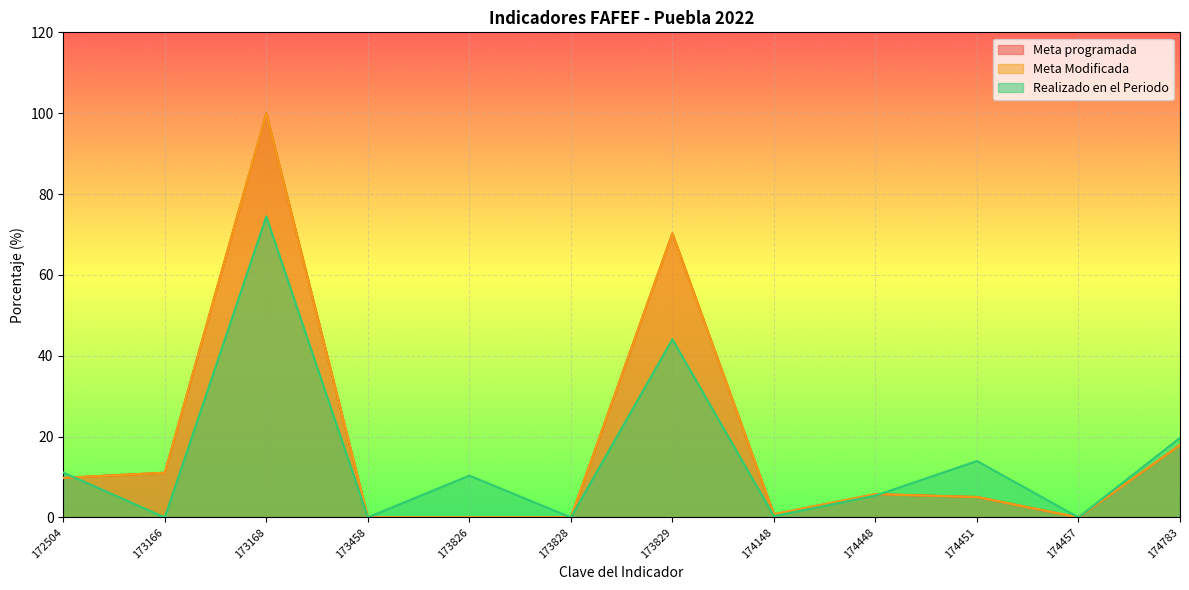

At which category does the chart reach its peak across all series?

173168